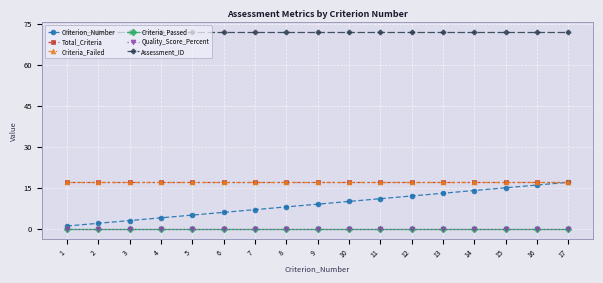

Does the chart have visible grid lines?

Yes